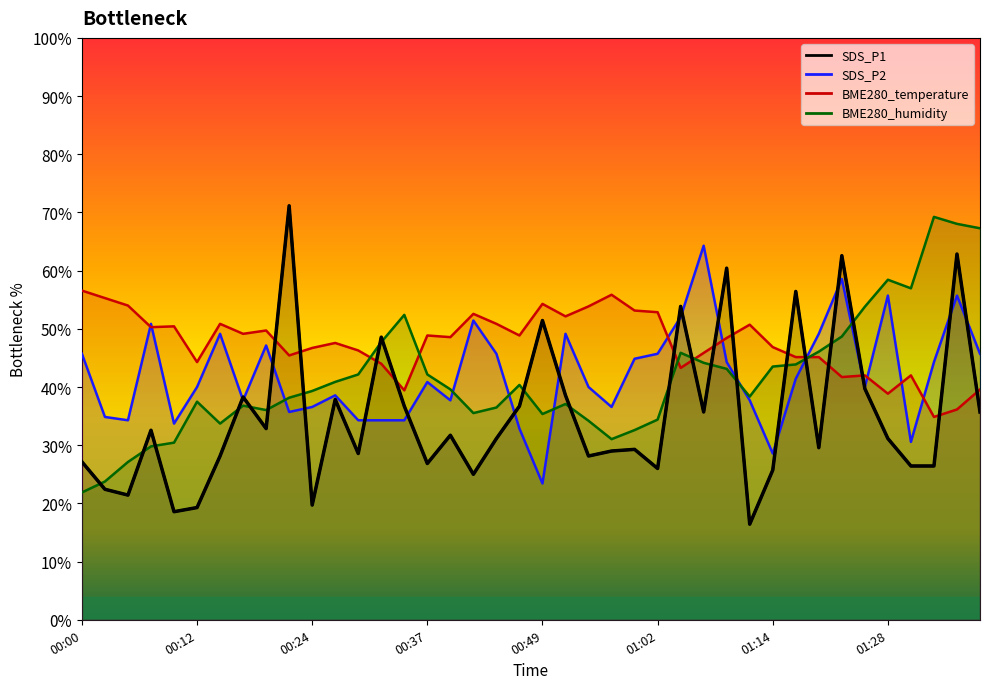

At how many categories does at least one series exceed 49?

31